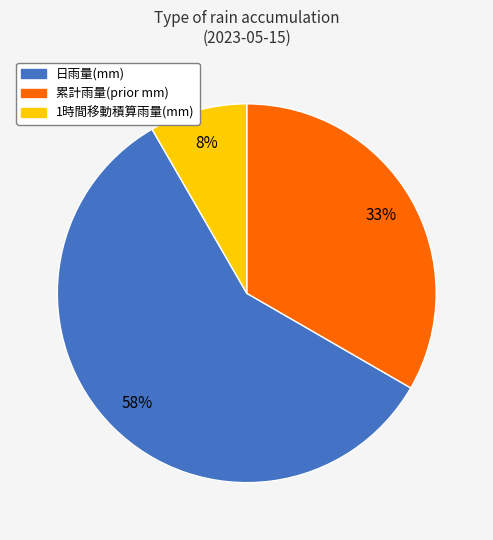

Which category has the biggest portion of the pie?

日雨量(mm)